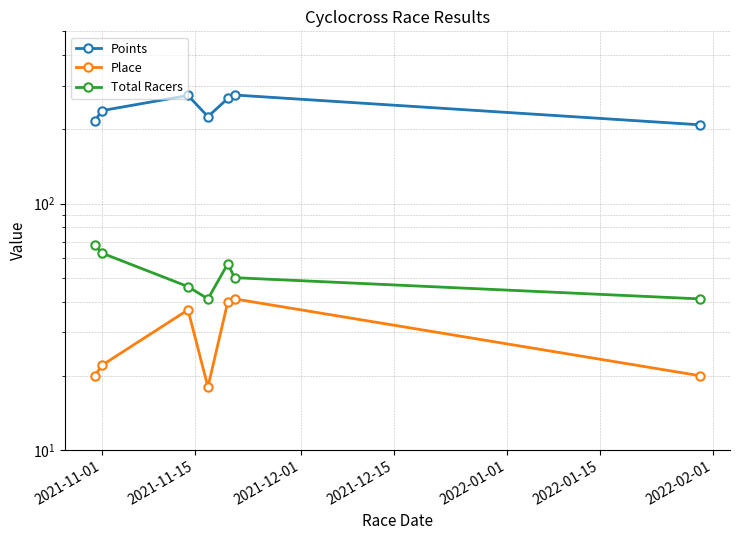

What is the sum of all Total Racers values?

366.0